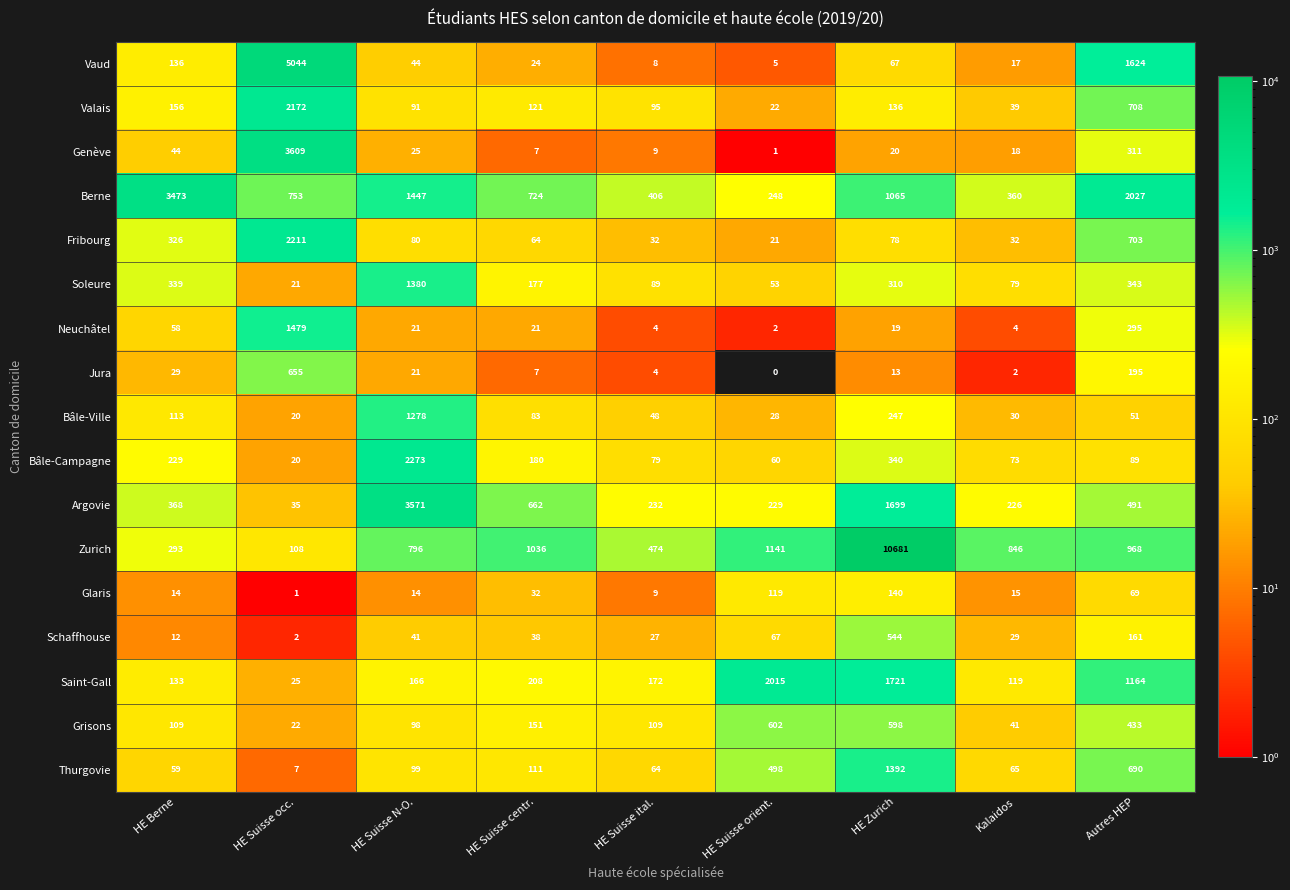

List the series in order of their peak value, highest first.

Zurich, Vaud, Genève, Argovie, Berne, Bâle-Campagne, Fribourg, Valais, Saint-Gall, Neuchâtel, Thurgovie, Soleure, Bâle-Ville, Jura, Grisons, Schaffhouse, Glaris